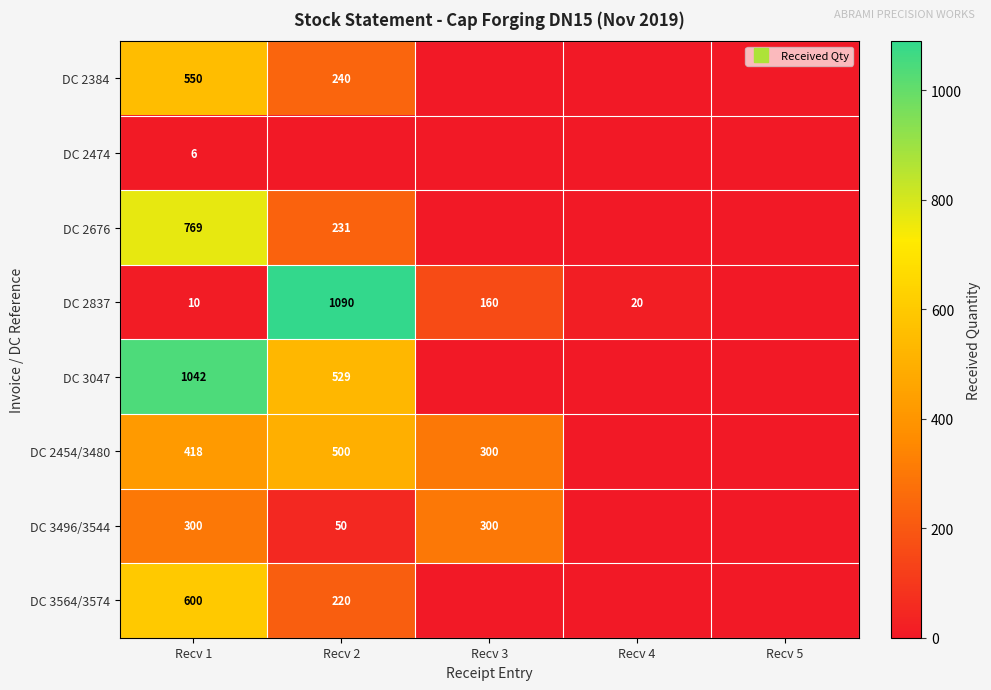

The value of DC 2474 at Recv 2 is 4. True or false?

False